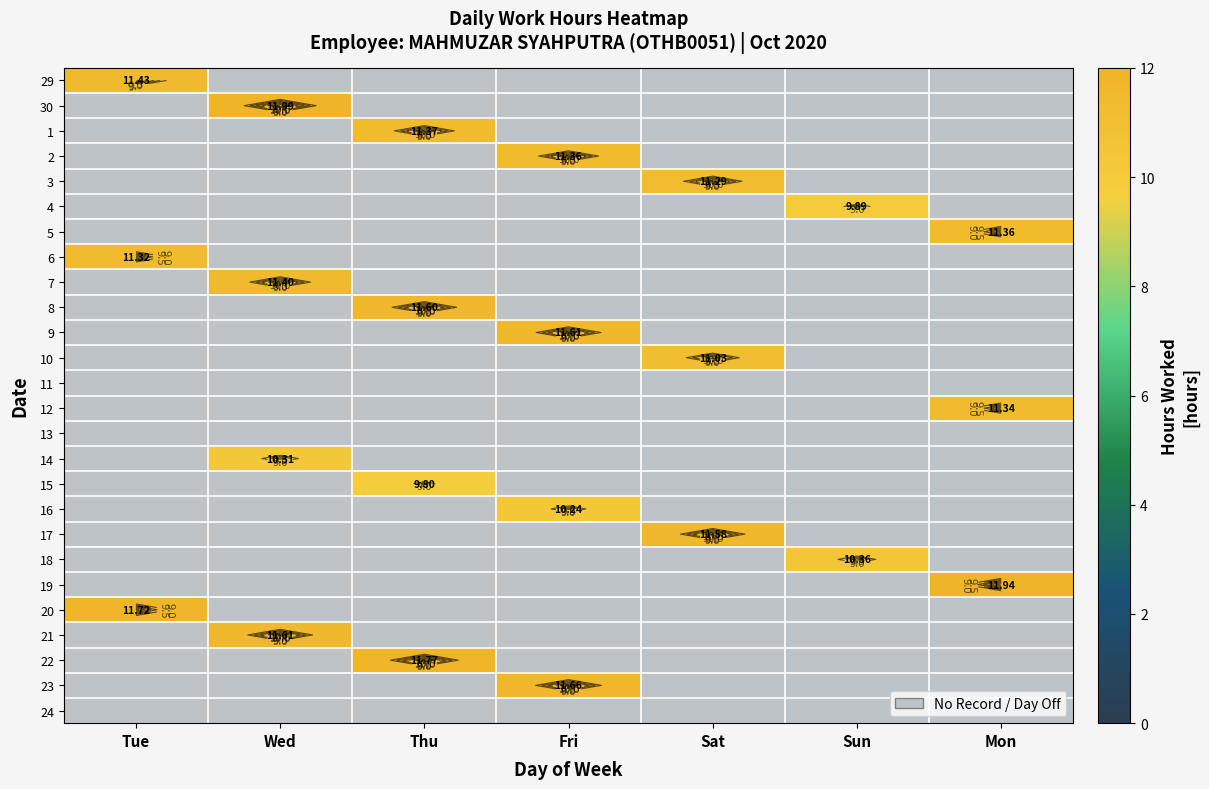

Rank the series by their maximum value, from lowest to highest.

11, 13, 24, 15, 4, 16, 14, 18, 10, 3, 6, 12, 2, 5, 1, 7, 29, 17, 8, 9, 21, 23, 20, 22, 19, 30